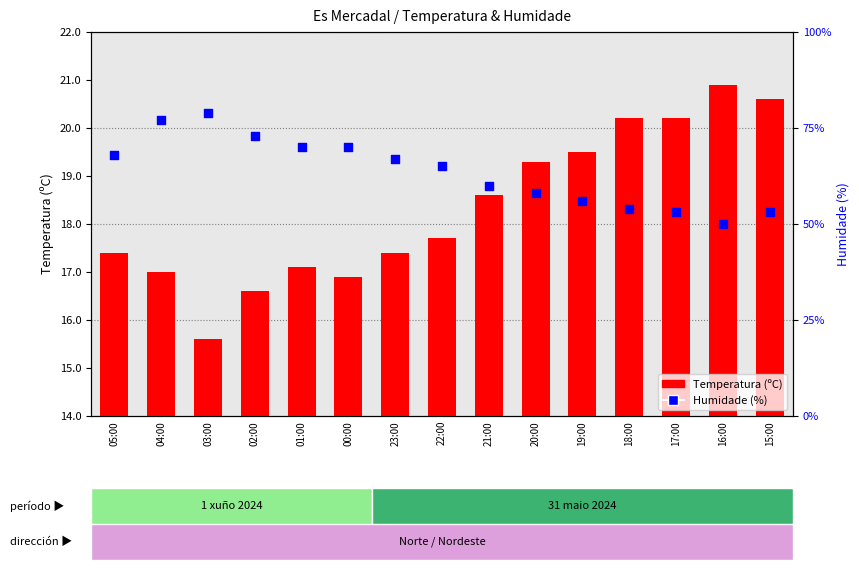

At how many categories does at least one series exceed 19?

14